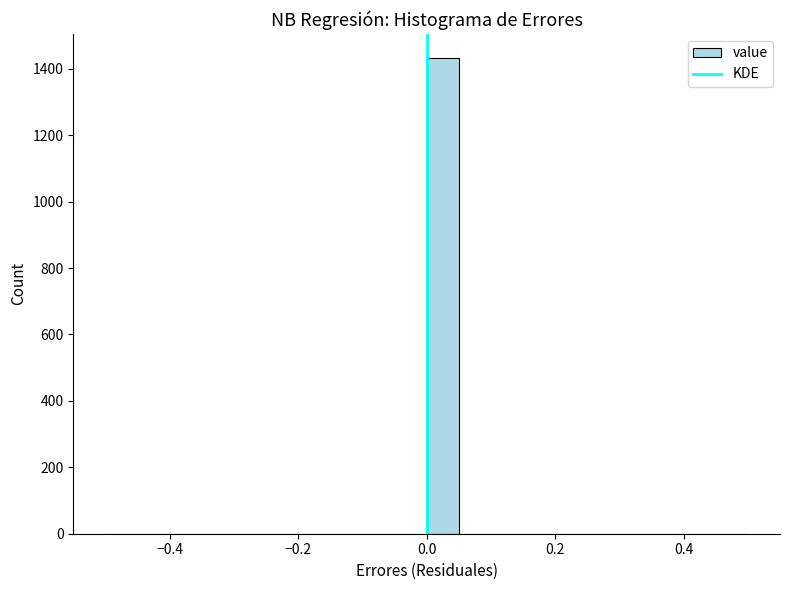

Read against the x-axis, roughly where is the centre of the tallest bar?

0.02